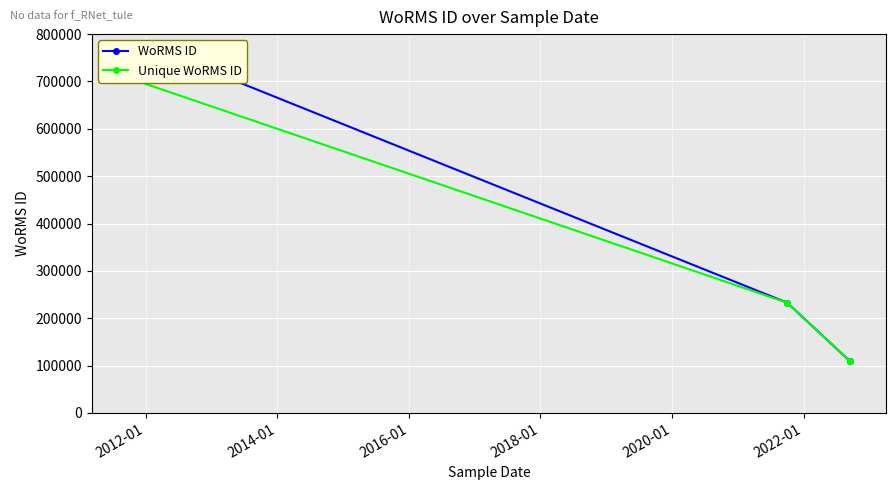

Which has a higher value, 01-04-2013 or 15-09-2022?

01-04-2013